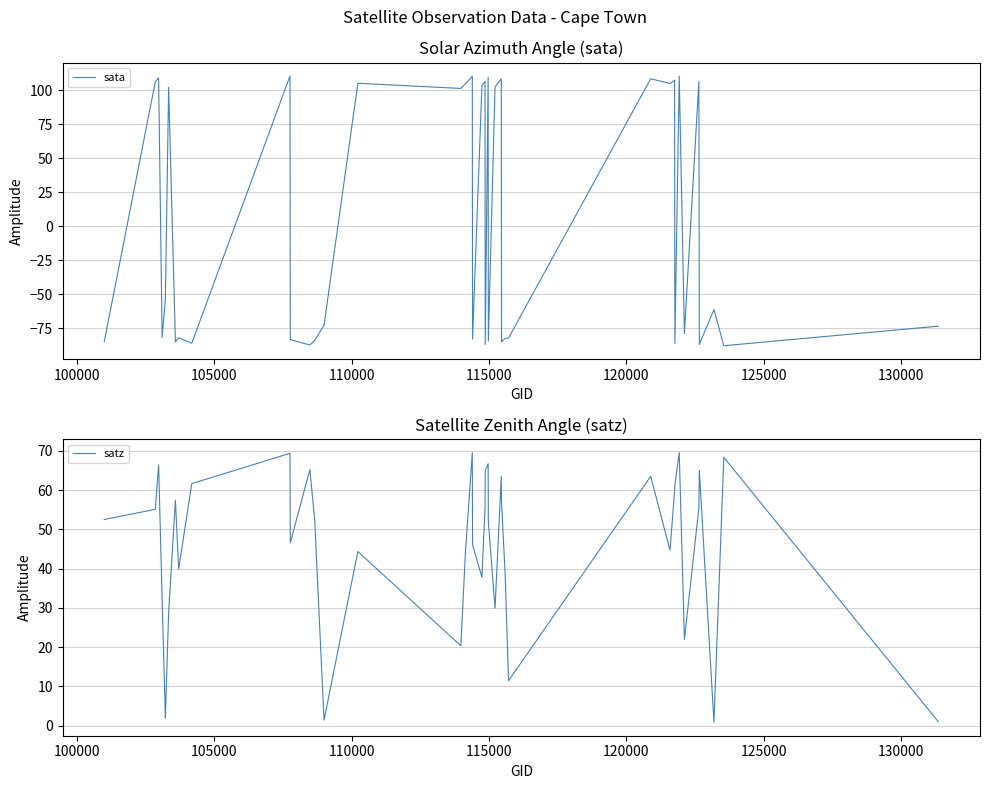

List the series in order of their peak value, highest first.

sata, satz